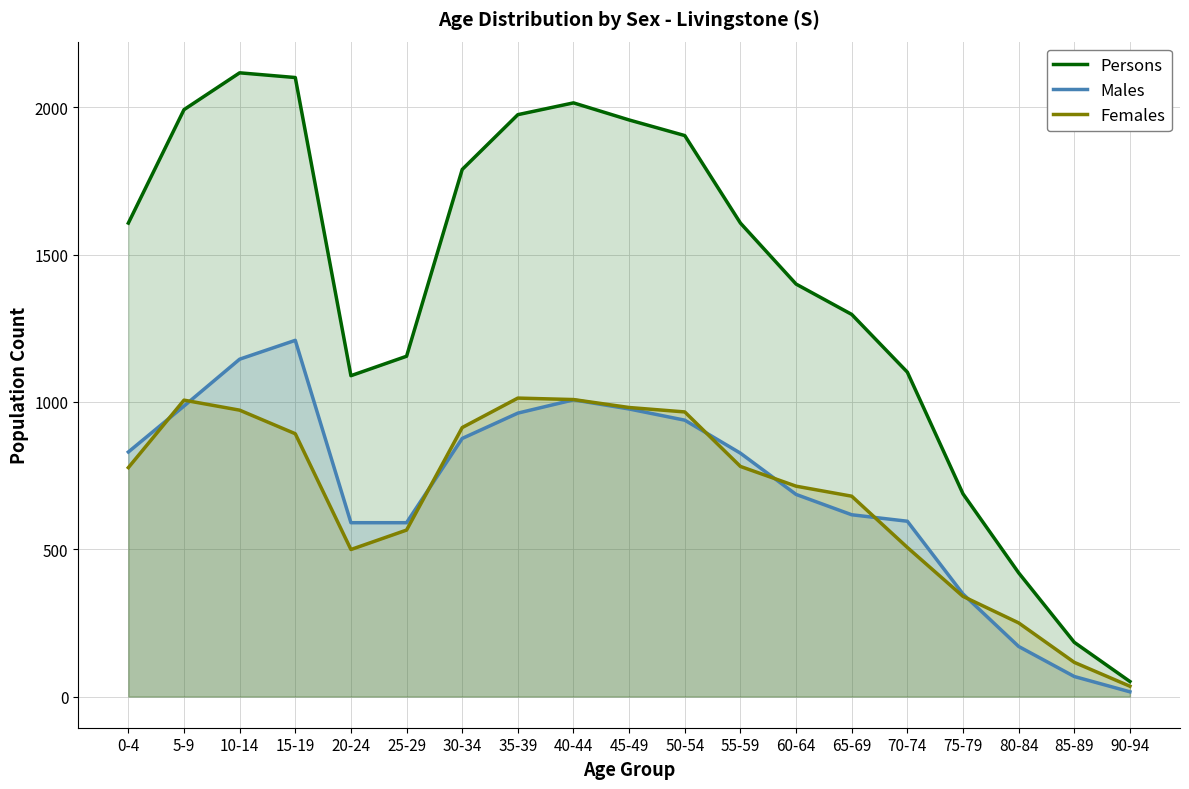

What is the lowest value of the Females series?

35